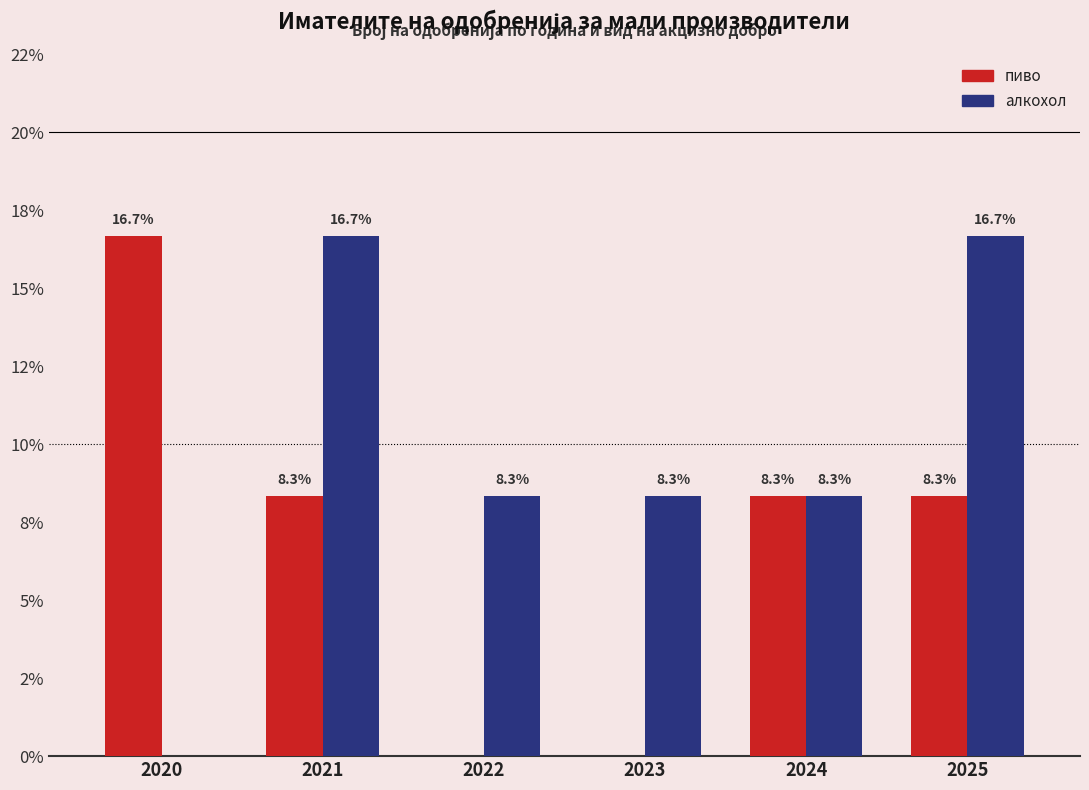

Reading right to left, what are all the values shown in this chart?

пиво: 8.3	8.3	0.0	0.0	8.3	16.7
алкохол: 16.7	8.3	8.3	8.3	16.7	0.0